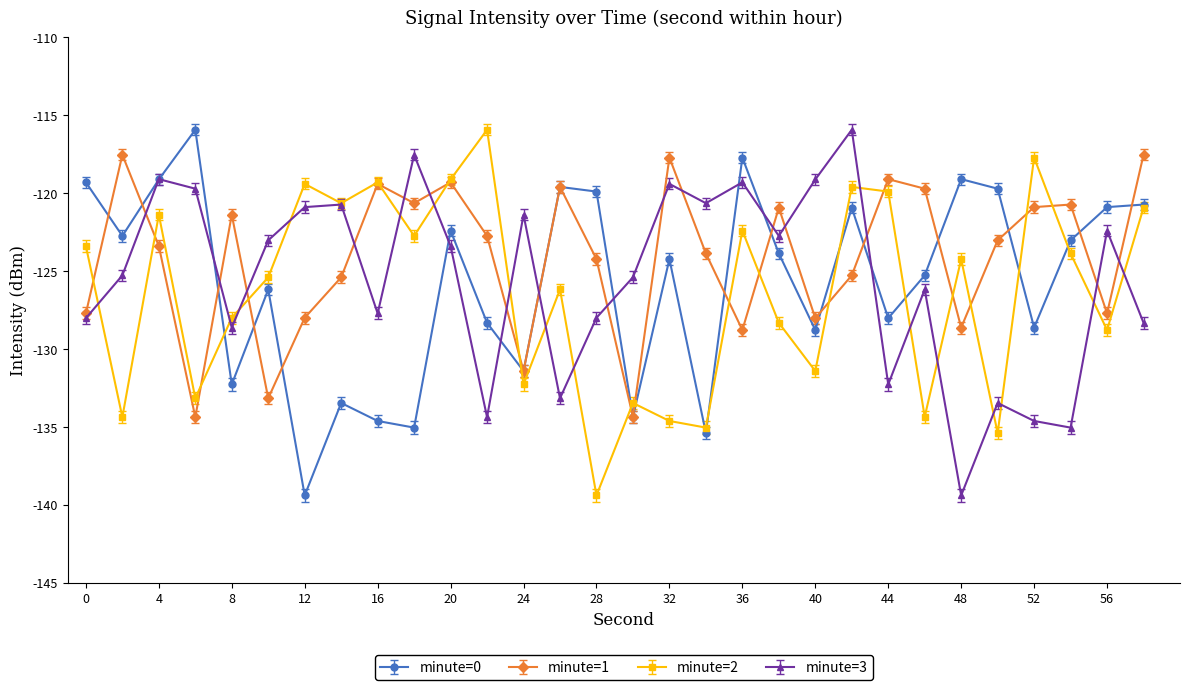

What is the minimum value for minute=0?

-139.4